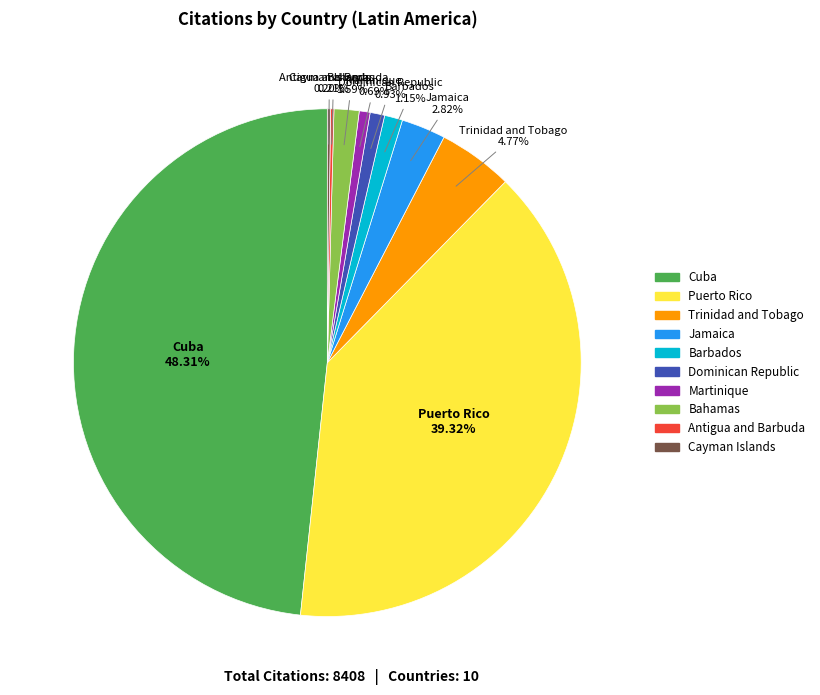

To the nearest percent, what percentage of the pie is Trinidad and Tobago?

5%